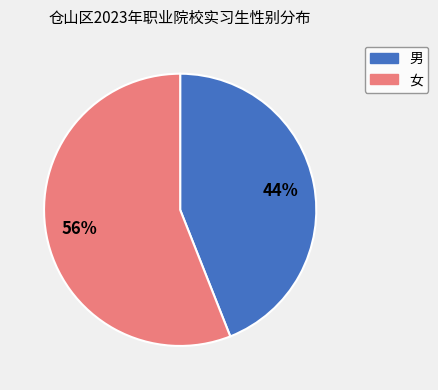

Is there any slice that represents more than half of the pie?

Yes